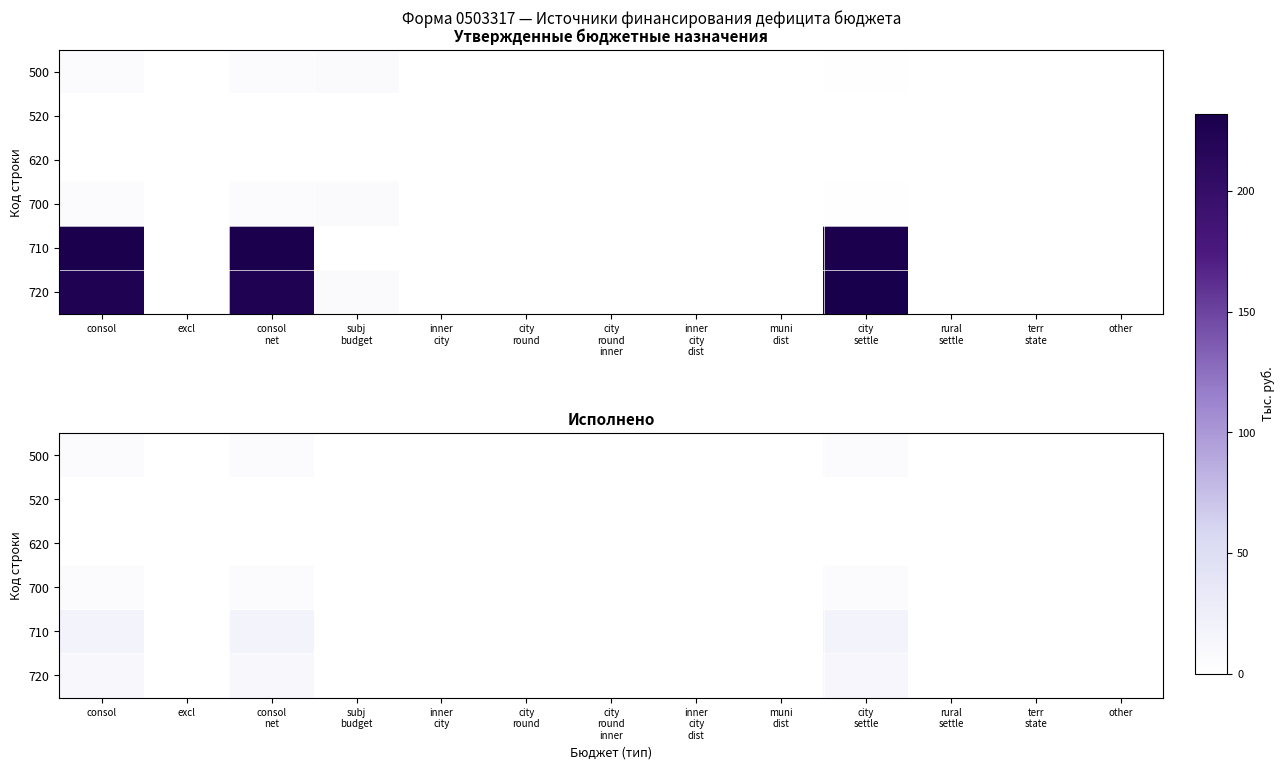

Is it true that 500 equals 0.0 at city round inner?

True